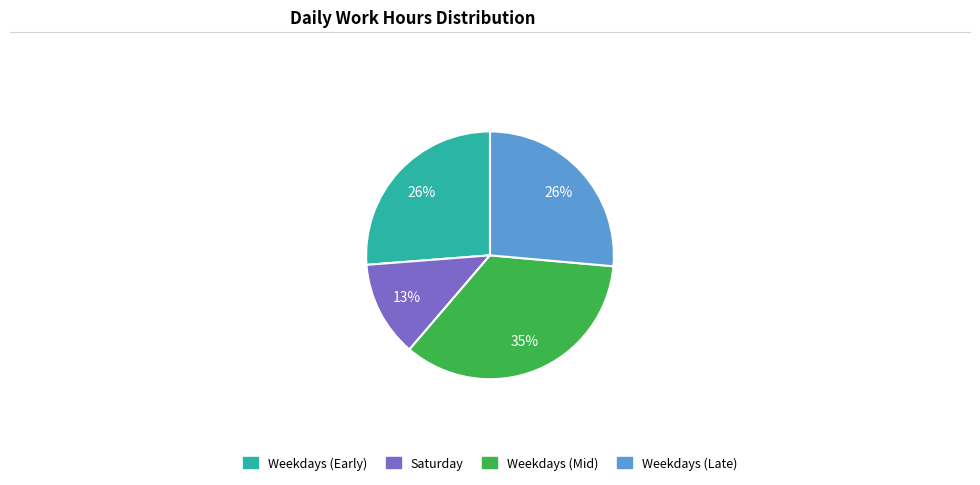

To the nearest percent, what is the difference between the largest and smallest slice percentages?

22%